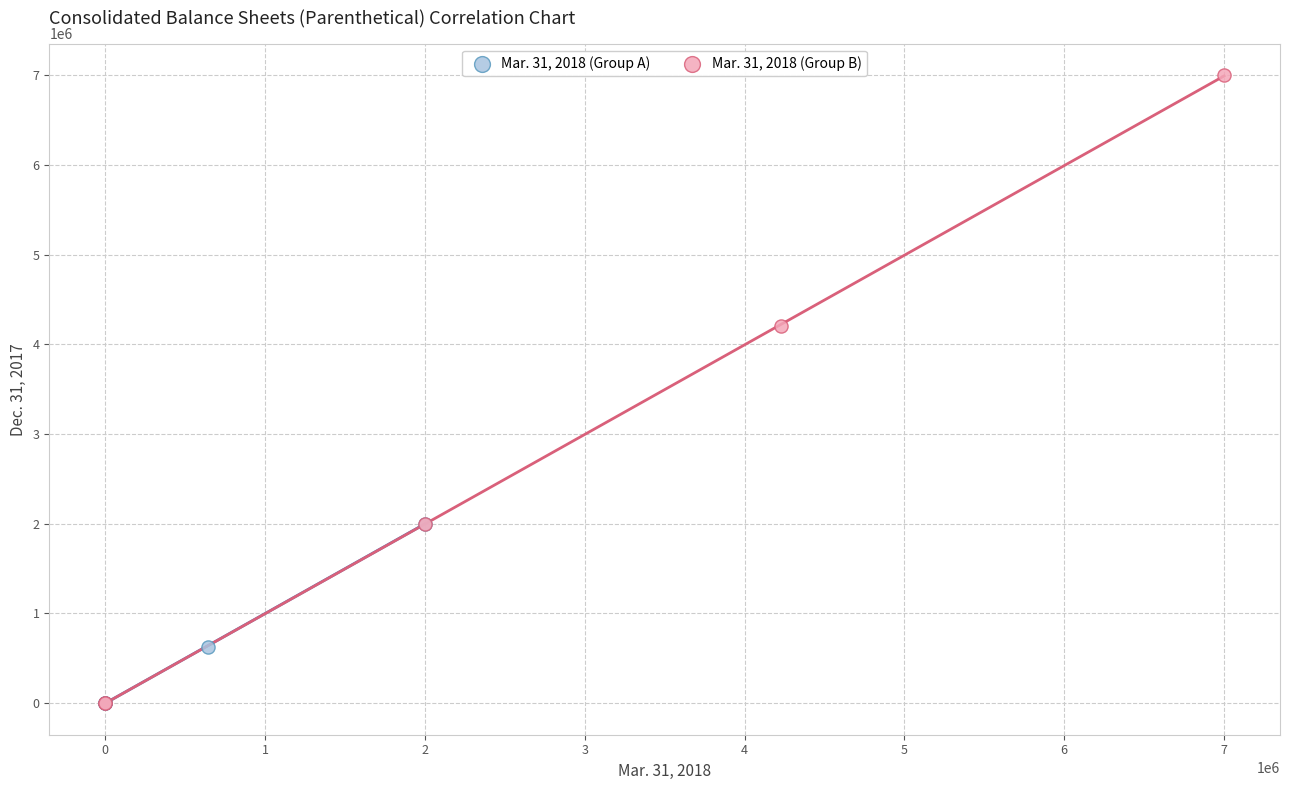

Which series has the largest Y range (max minus min)?

Mar. 31, 2018 (Group B)